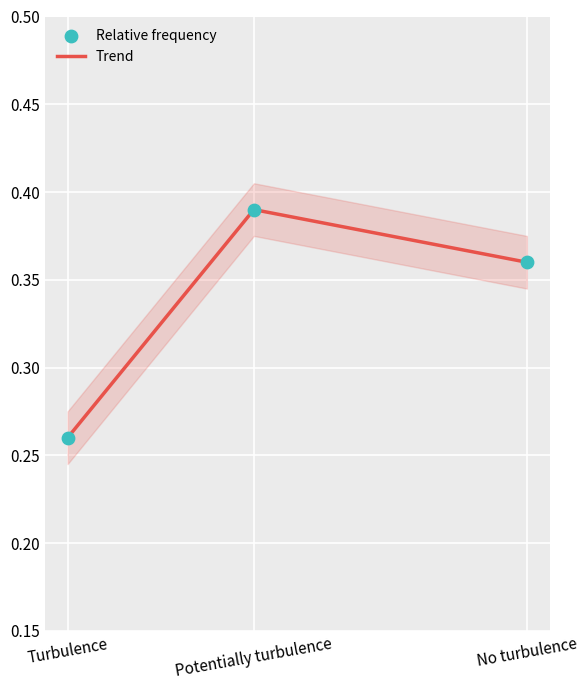

Which series has the largest total across all categories?

Trend